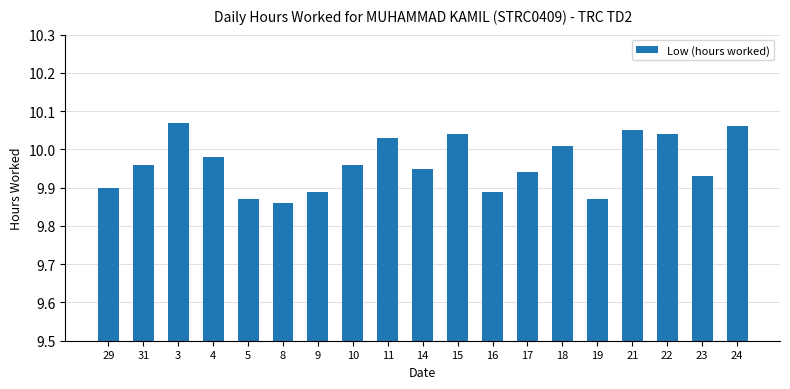

What is the sum of the values at 5 and 16?

19.8